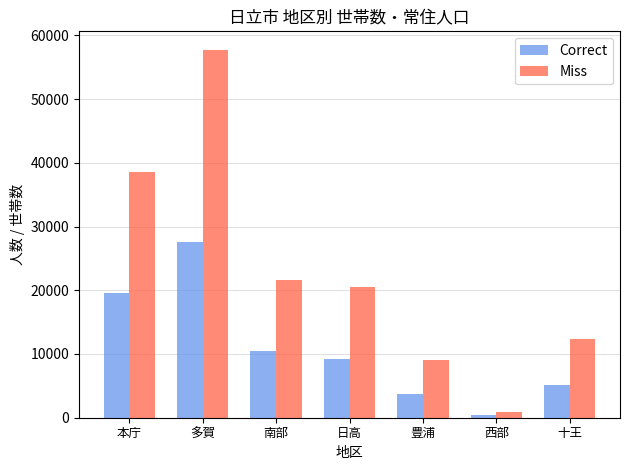

Reading left to right, what are all the values shown in this chart?

Correct: 本庁=19617	多賀=27600	南部=10422	日高=9228	豊浦=3771	西部=403	十王=5065
Miss: 本庁=38608	多賀=57738	南部=21642	日高=20545	豊浦=9001	西部=889	十王=12376